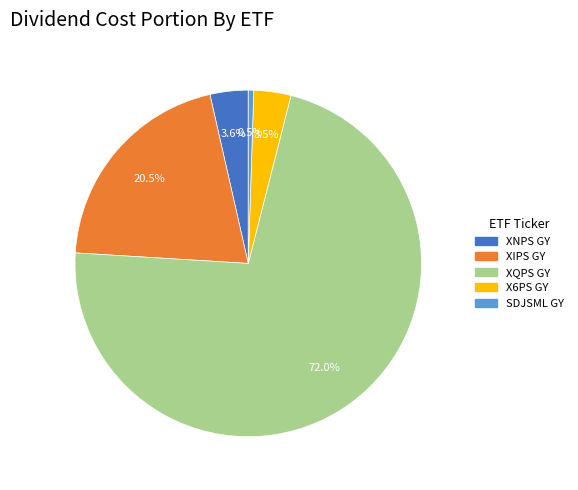

What percentage is NOT represented by SDJSML GY?

99.5%